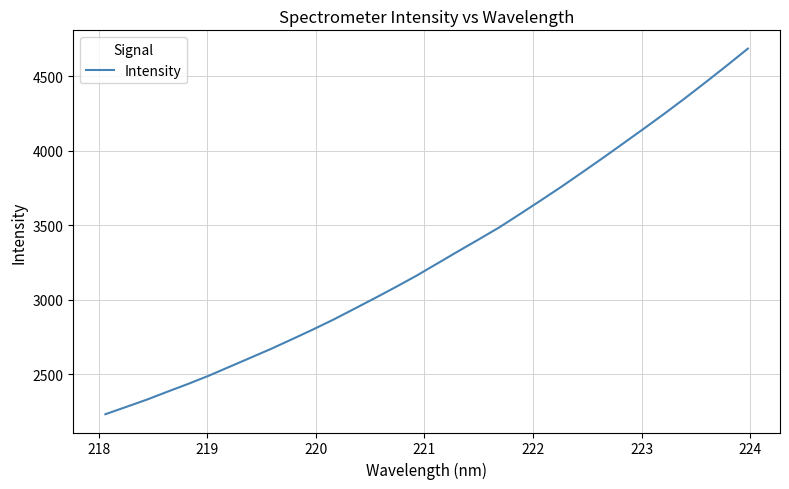

What is the average value?

3293.8